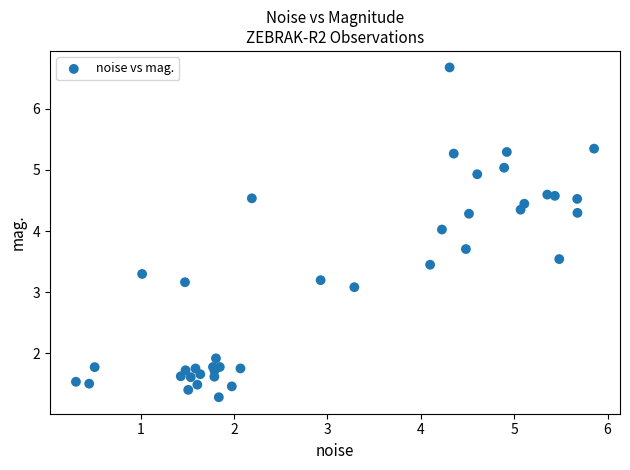

What Y value in the scatter plot is closest to 3?

3.1